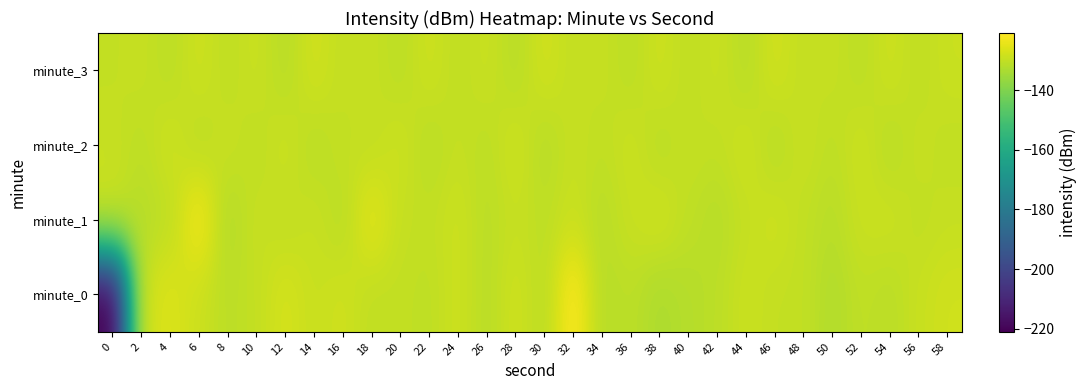

What is the maximum value shown in the chart?

-120.9